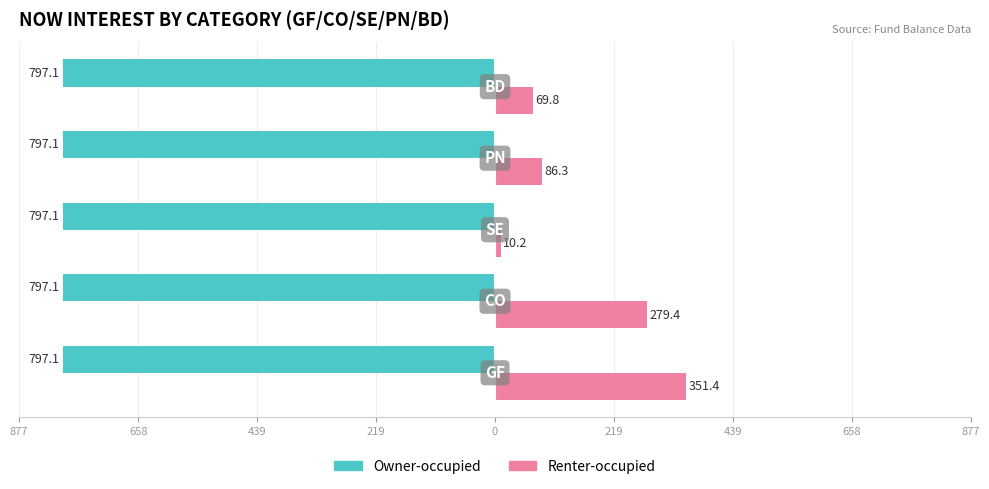

What are all the series names shown in the legend?

Owner-occupied, Renter-occupied